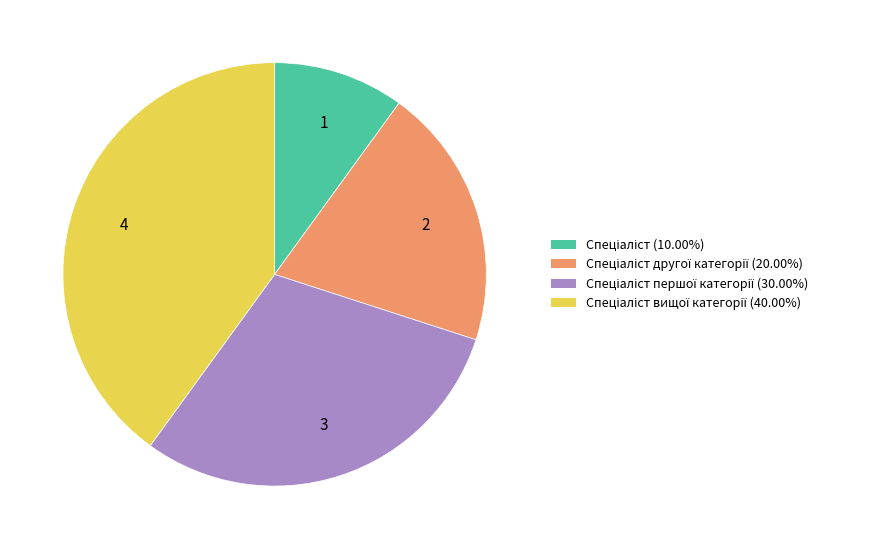

Is there any slice that represents more than half of the pie?

No